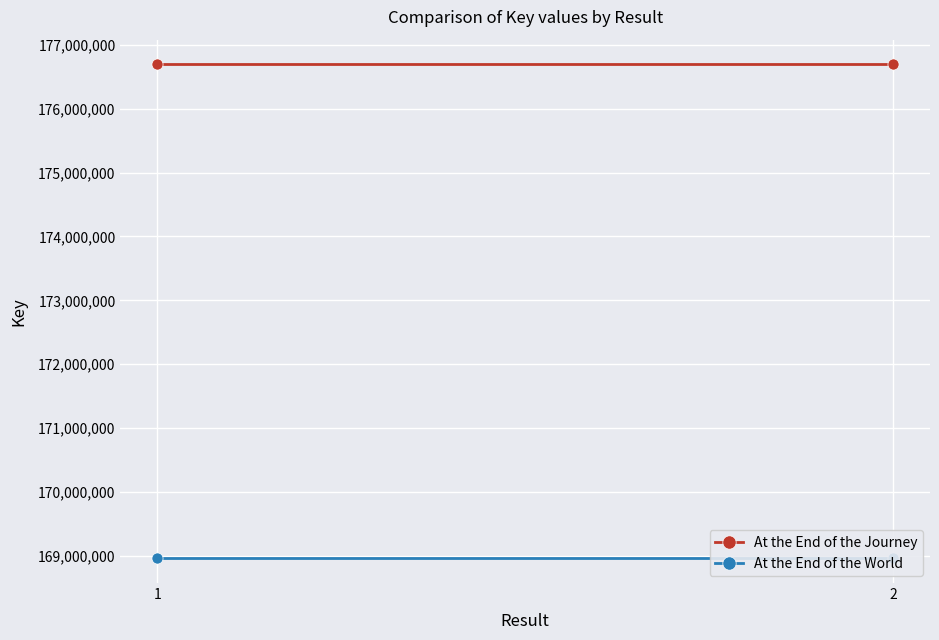

True or false: At the End of the World has a value of 84456299 at 2.

False